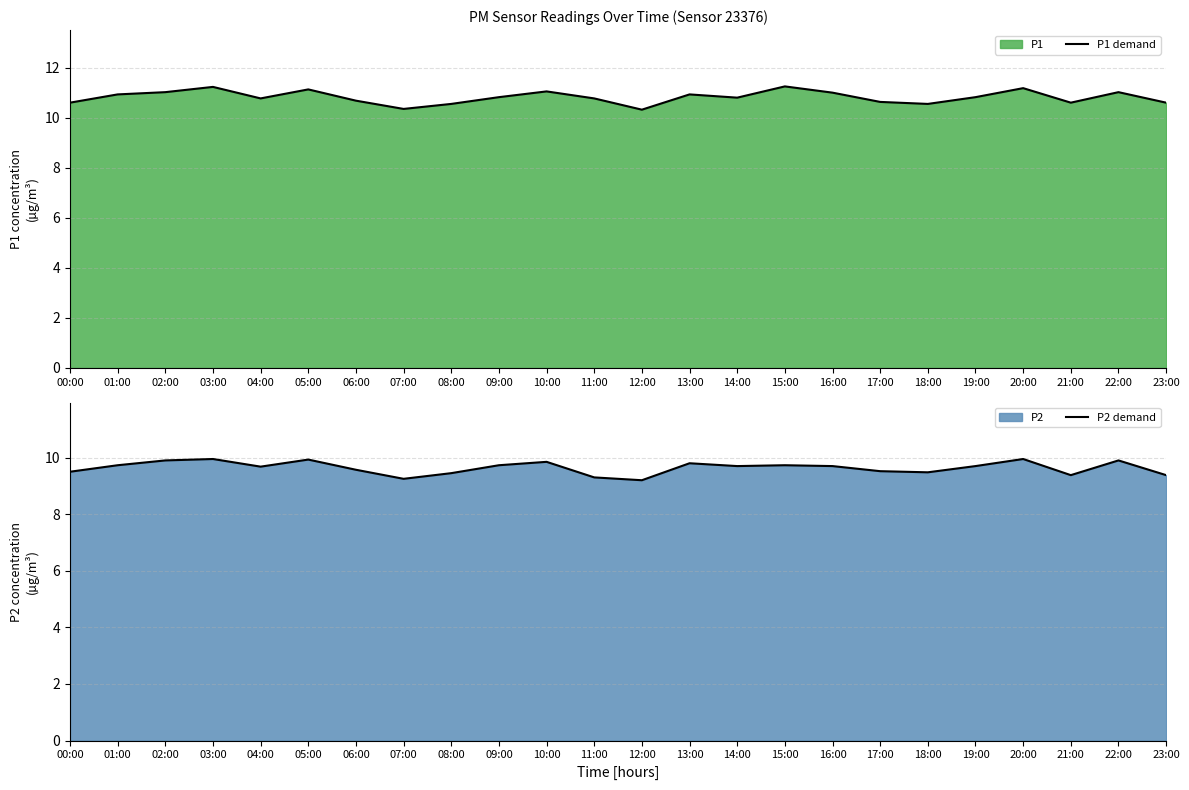

Is it true that P1 demand equals 4.9 at 19:00?

False